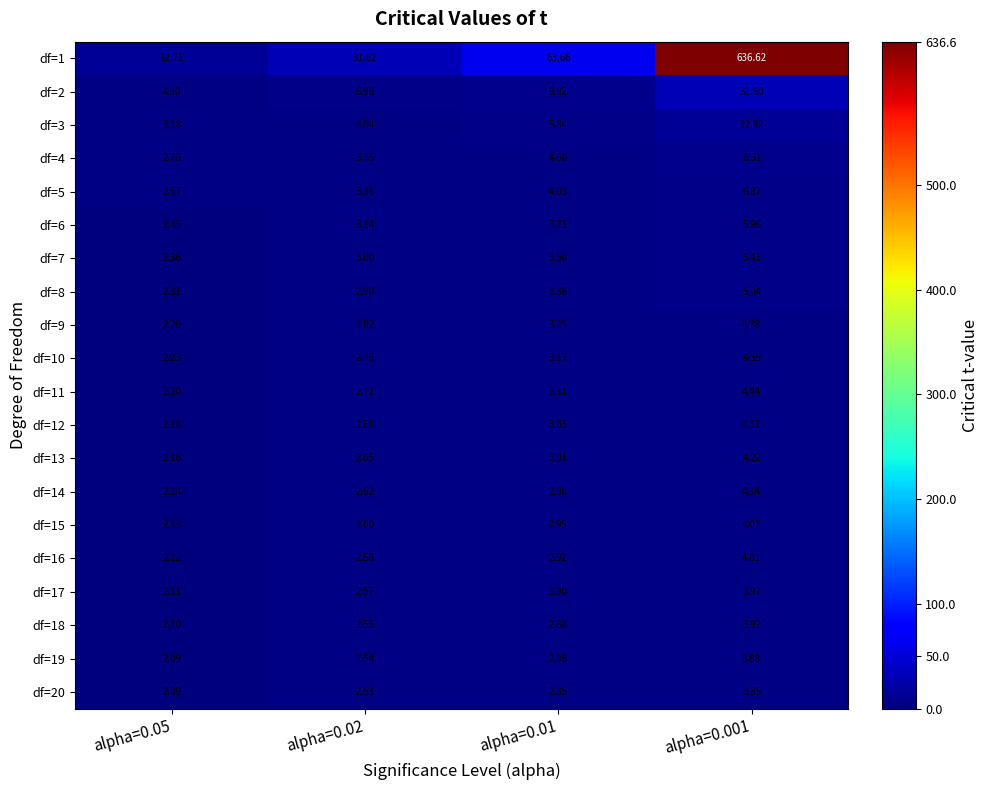

Is the value of df=9 at alpha=0.02 greater than the value of df=1 at alpha=0.02?

No